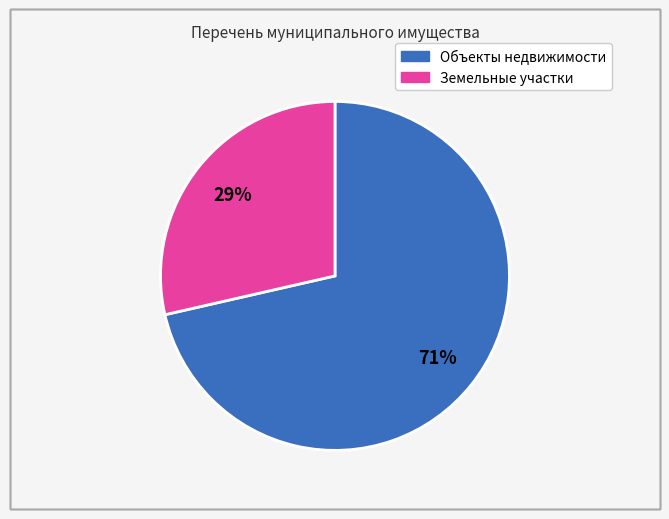

How many slices are in this pie chart?

2